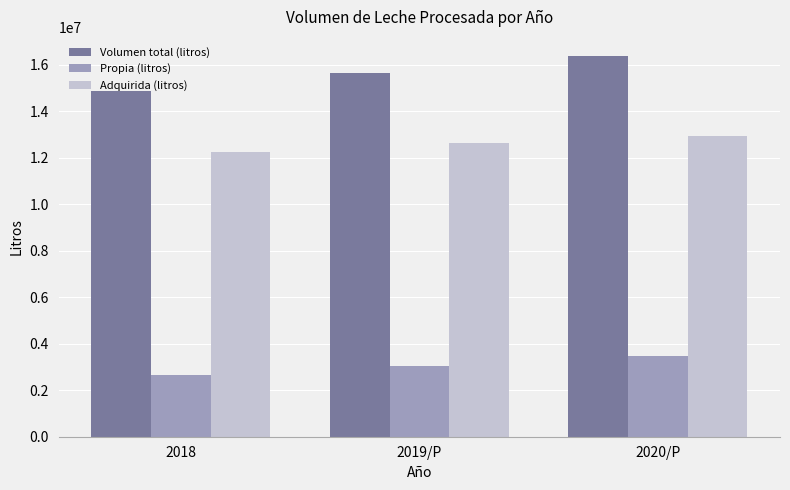

How many Adquirida (litros) values are between 12242977 and 12915408?

3